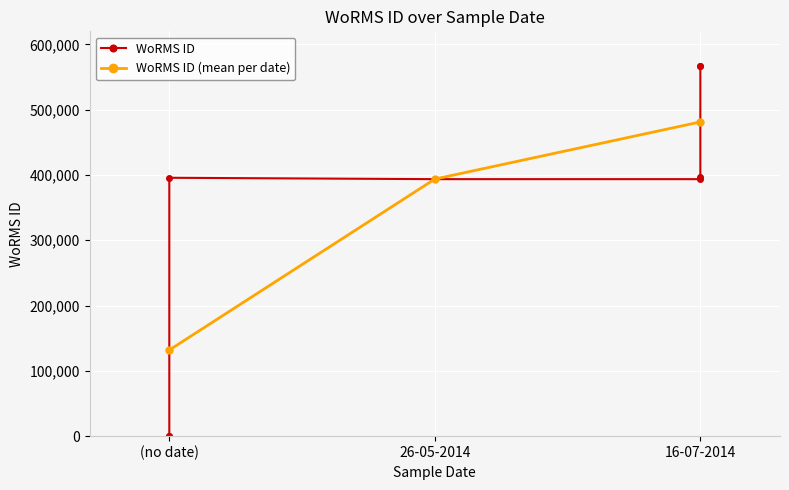

How many values in the WoRMS ID (mean per date) series are below 393736?

1